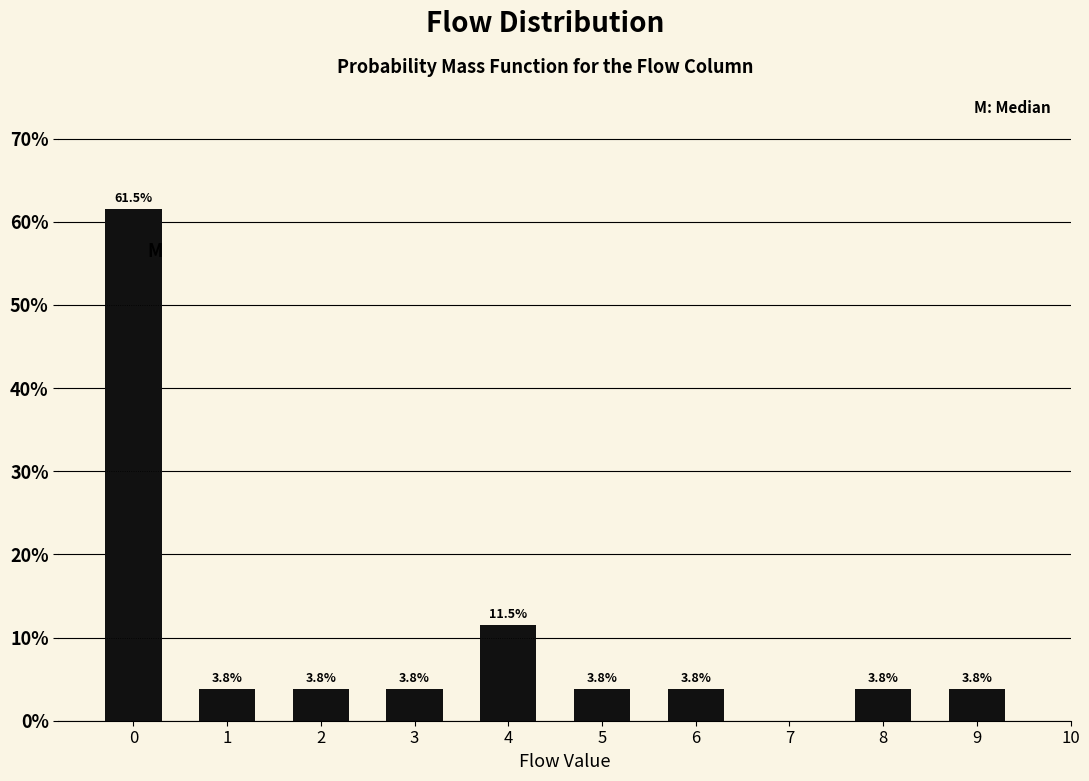

Does the chart contain any negative values?

No